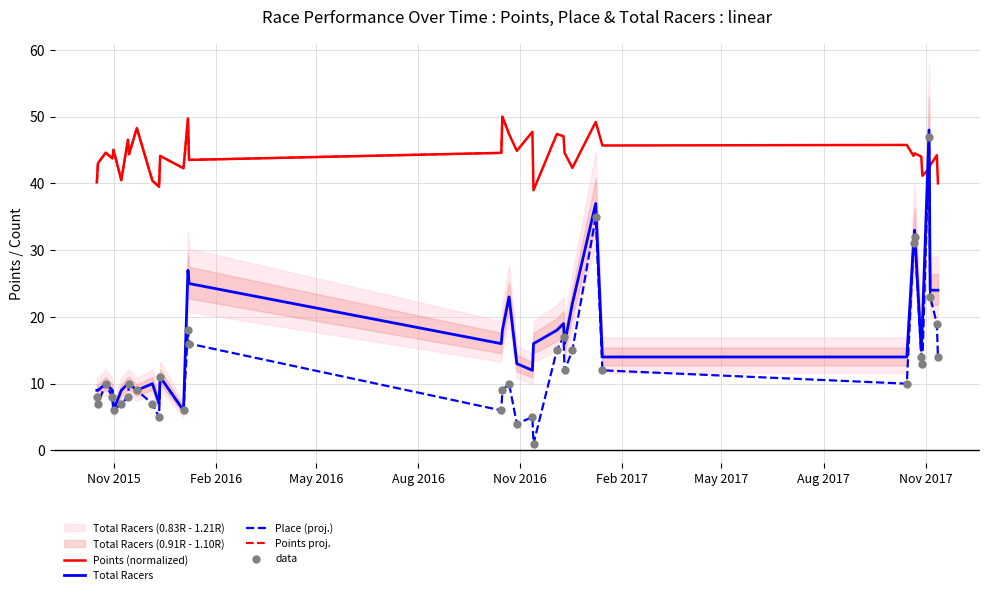

How many intersections are there between Place (proj.) and Points (normalized)?

2